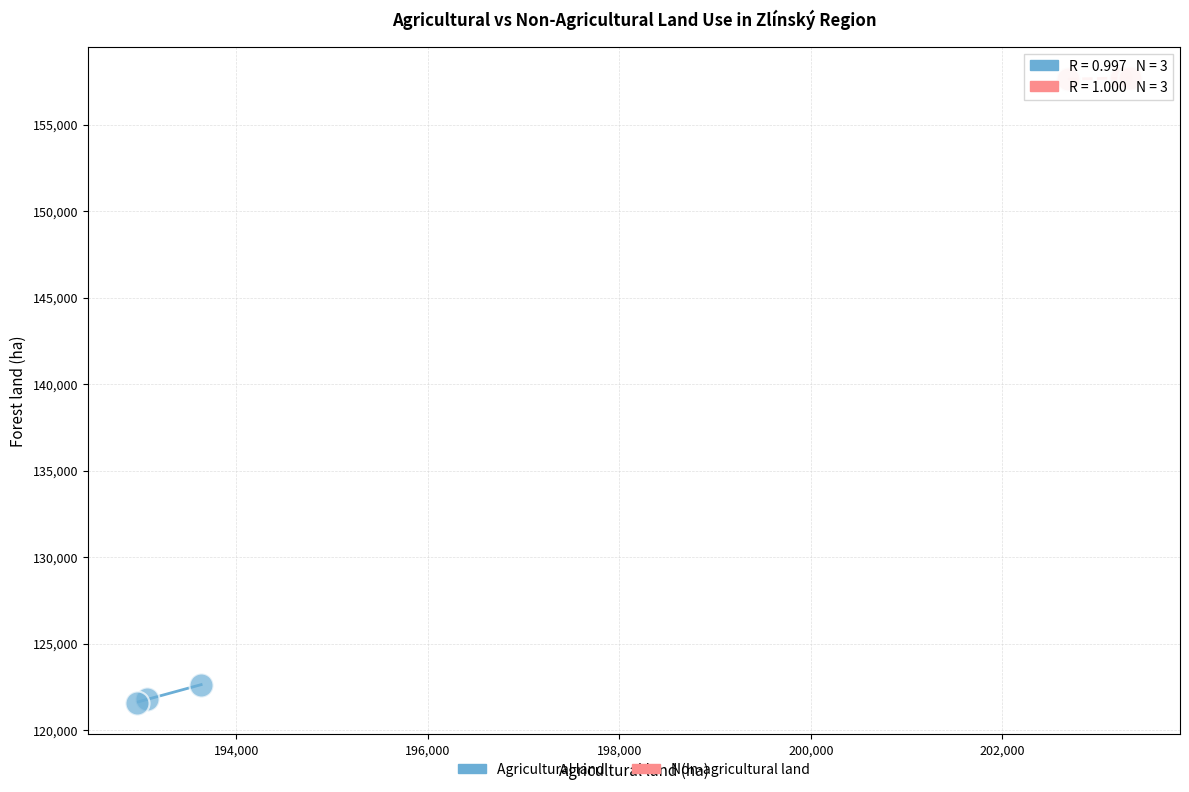

Which series has the largest Y range (max minus min)?

Agricultural land